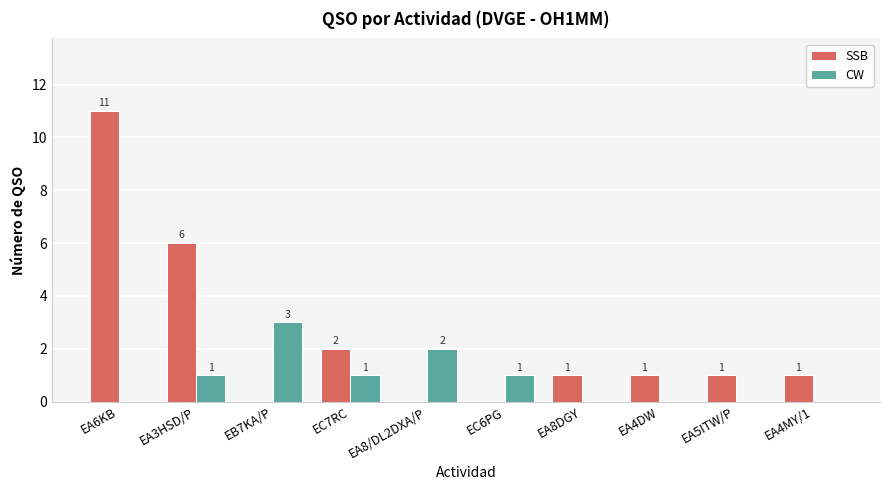

What is the sum of all CW values?

8